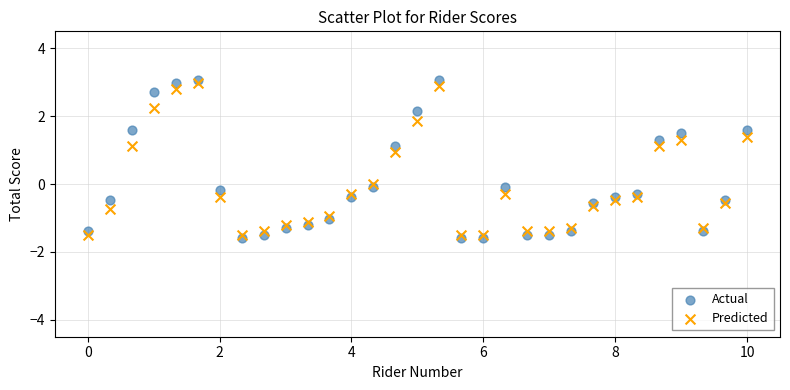

Across all data points, what is the range of X values (max minus min)?

10.0